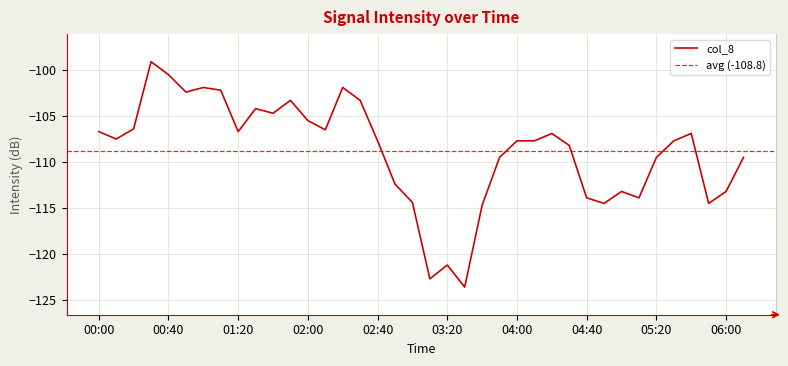

The value of col_8 at 03:20 is -210.0. True or false?

False